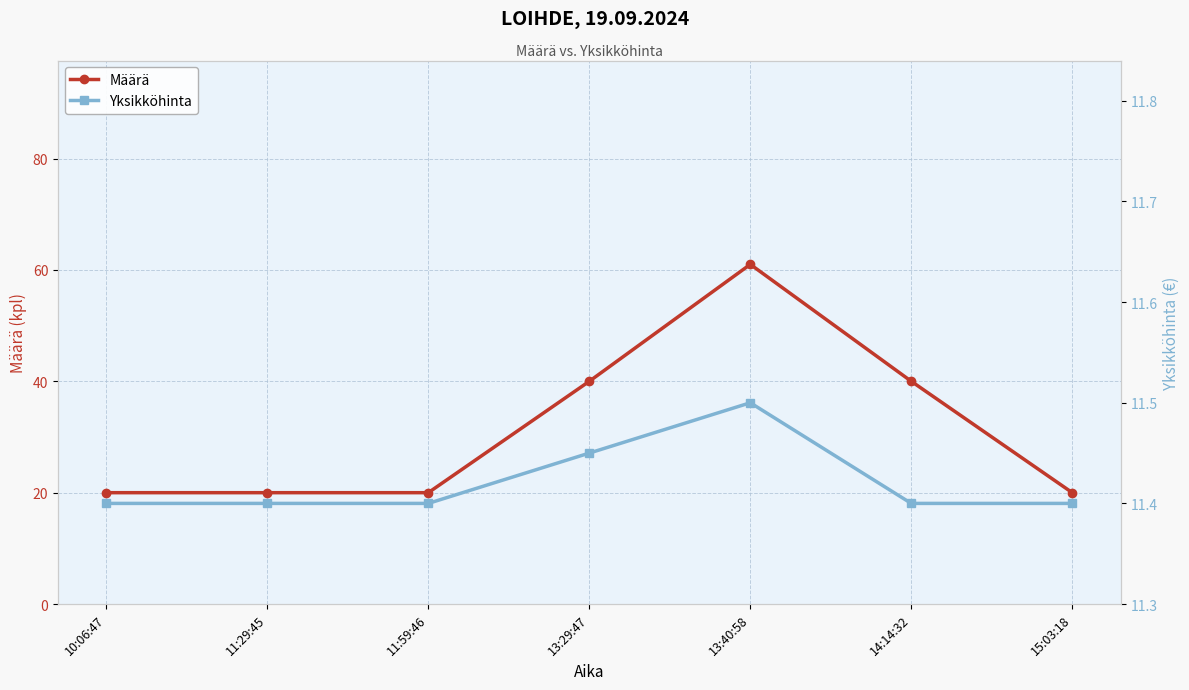

List the series in order of their overall mean, lowest first.

Yksikköhinta, Määrä